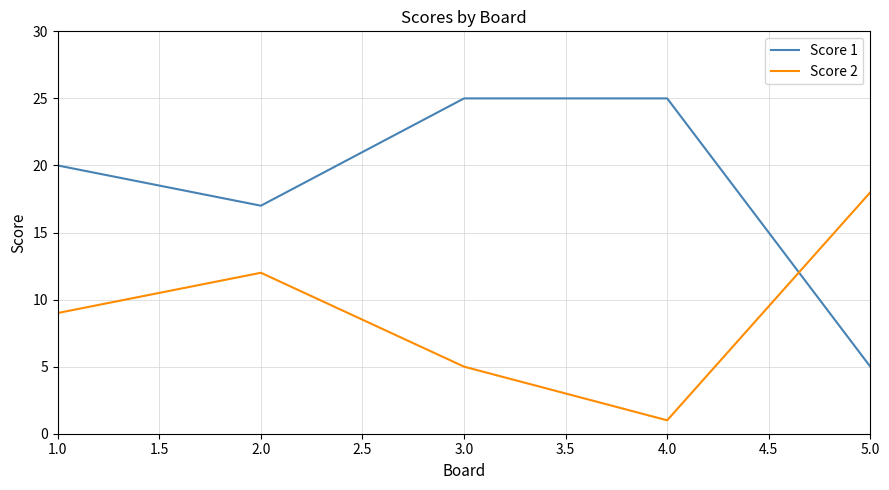

The value of Score 2 at 3.0 is 8. True or false?

False